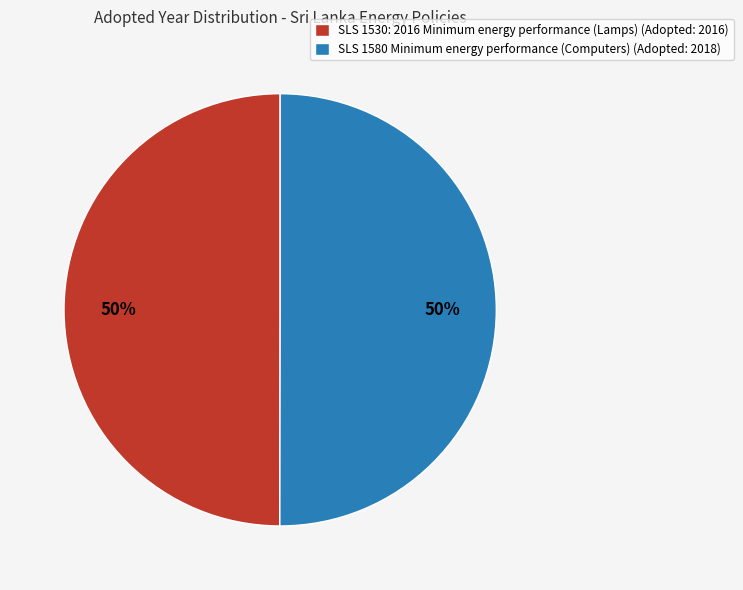

How many segments does this pie chart have?

2